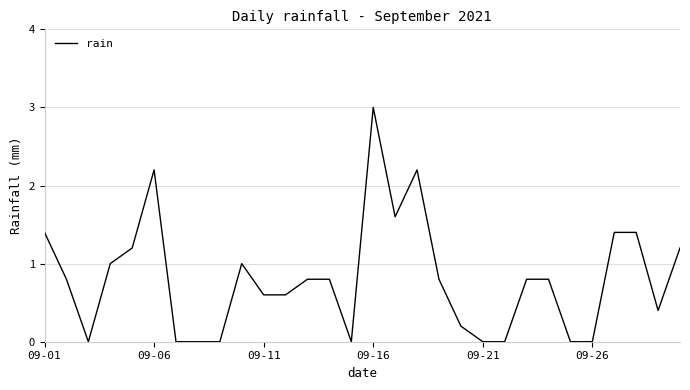

What is the greatest value displayed?

3.0